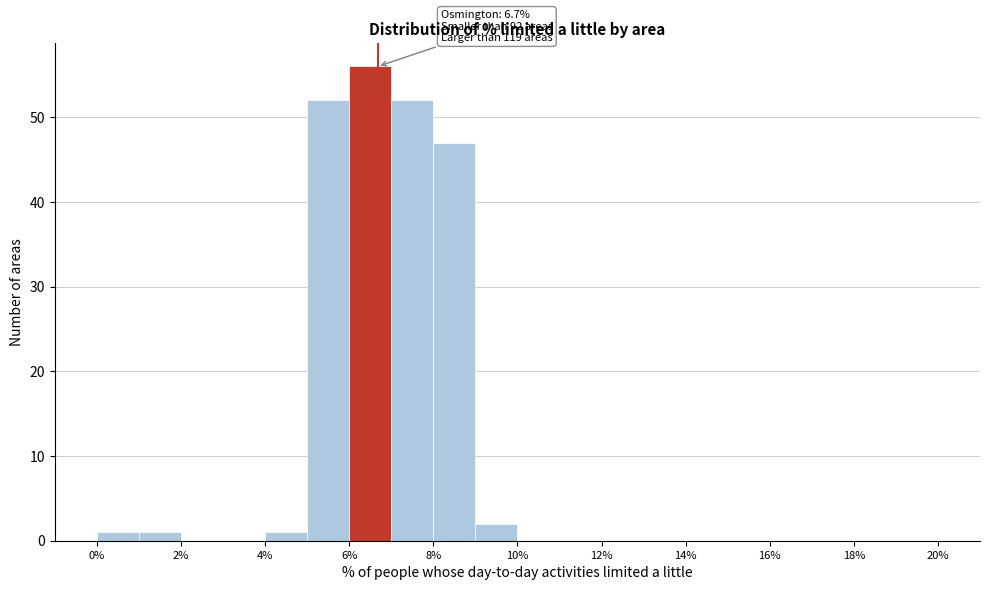

Which range on the x-axis has the tallest bar?

6 to 7